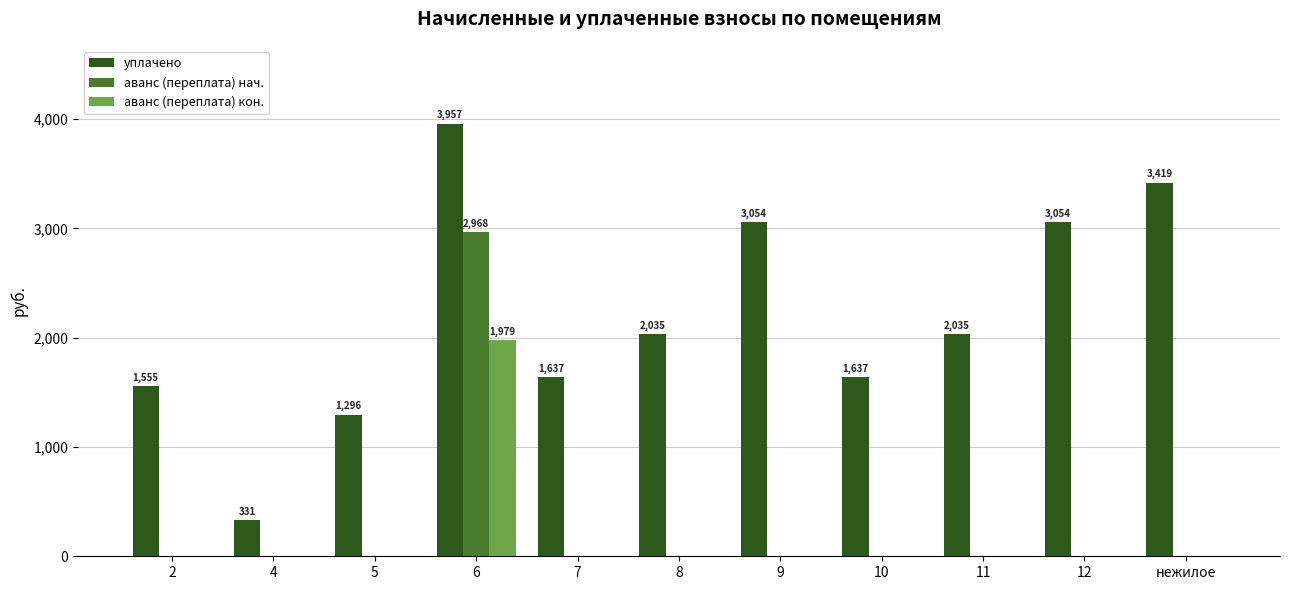

How many values in the аванс (переплата) нач. series exceed 0?

1